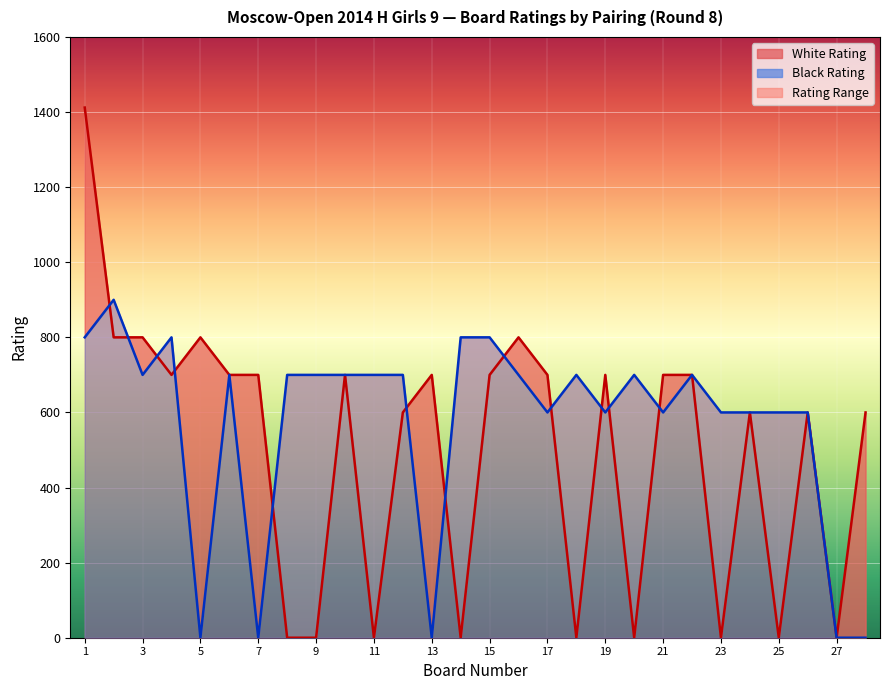

Reading left to right, what are all the values shown in this chart?

White Rating: 1=1412	2=800	3=800	4=700	5=800	6=700	7=700	8=0	9=0	10=700	11=0	12=600	13=700	14=0	15=700	16=800	17=700	18=0	19=700	20=0	21=700	22=700	23=0	24=600	25=0	26=600	27=0	28=600
Black Rating: 1=800	2=900	3=700	4=800	5=0	6=700	7=0	8=700	9=700	10=700	11=700	12=700	13=0	14=800	15=800	16=700	17=600	18=700	19=600	20=700	21=600	22=700	23=600	24=600	25=600	26=600	27=0	28=0